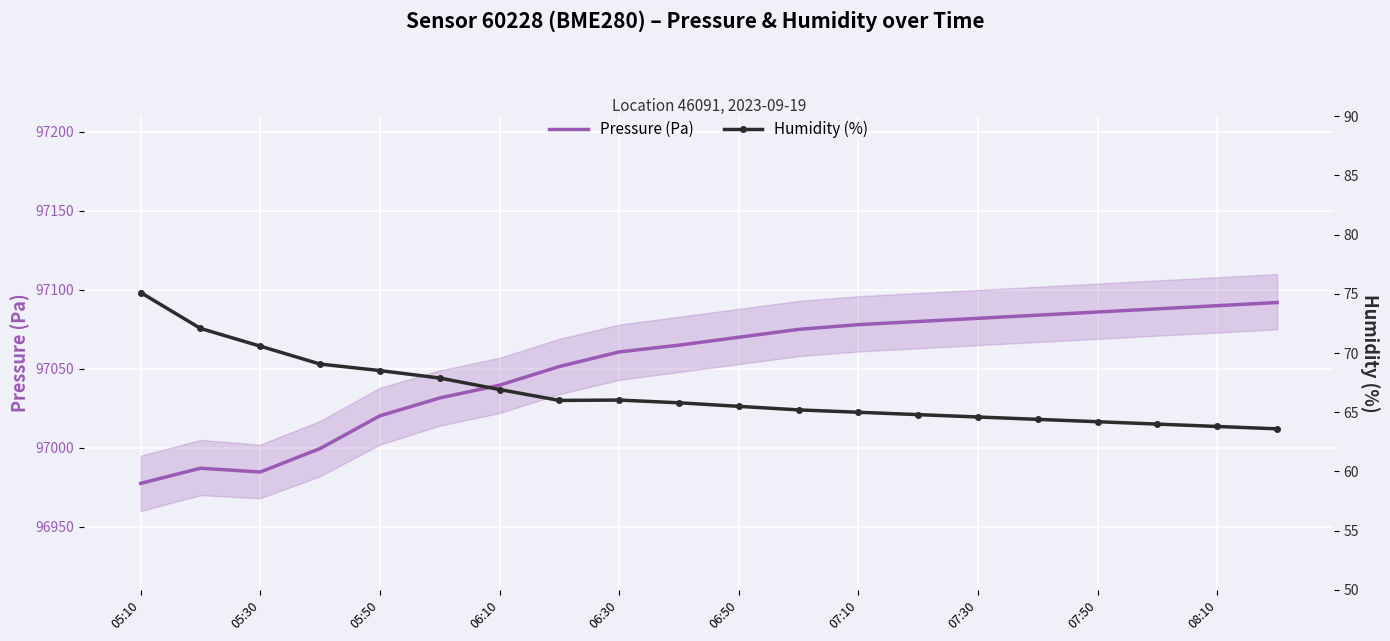

What is the highest value of the Pressure (Pa) series?

97092.0